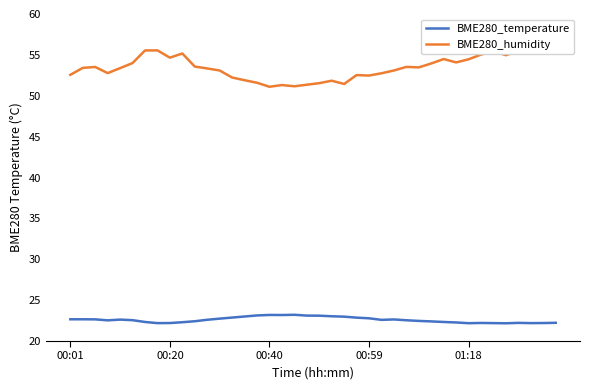

How many data points does each series have?

40